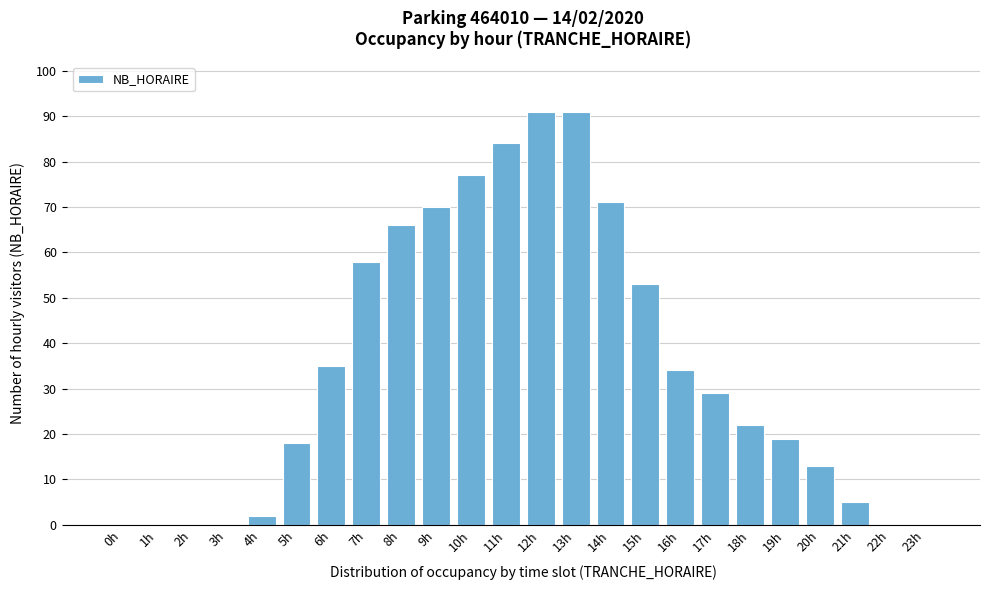

Reading left to right, extract all data points from this chart.

0h=0	1h=0	2h=0	3h=0	4h=2	5h=18	6h=35	7h=58	8h=66	9h=70	10h=77	11h=84	12h=91	13h=91	14h=71	15h=53	16h=34	17h=29	18h=22	19h=19	20h=13	21h=5	22h=0	23h=0